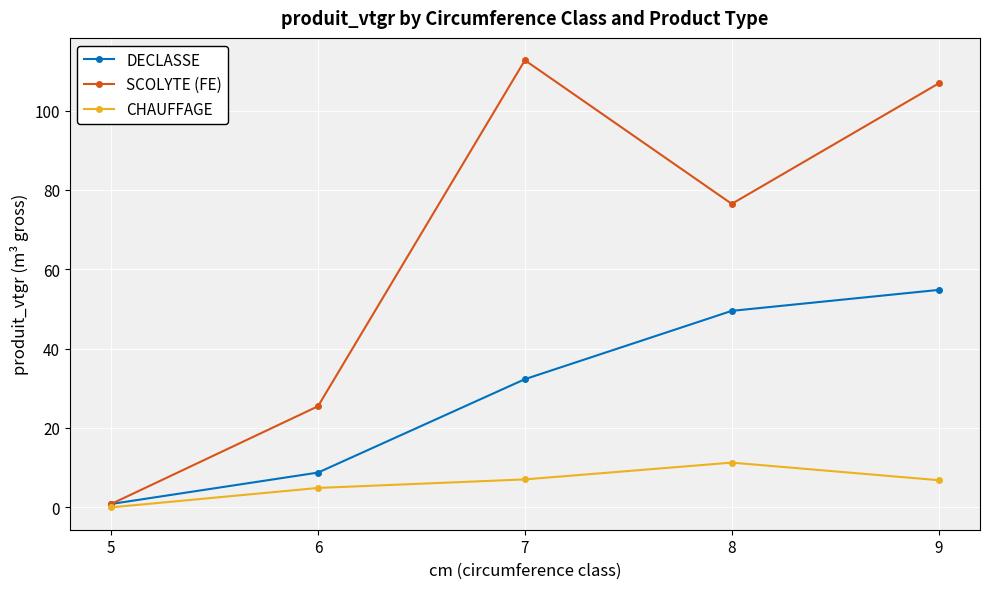

True or false: CHAUFFAGE has a value of -4.7 at 5.

False